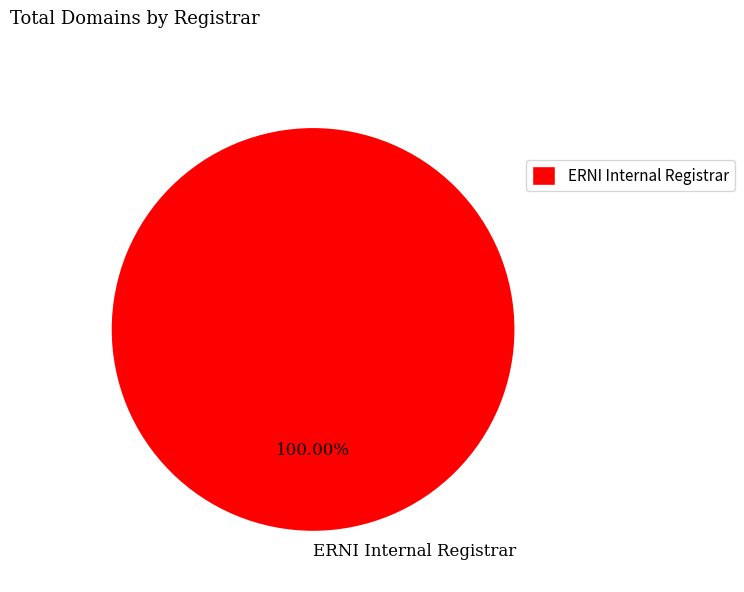

Which category accounts for the majority?

ERNI Internal Registrar